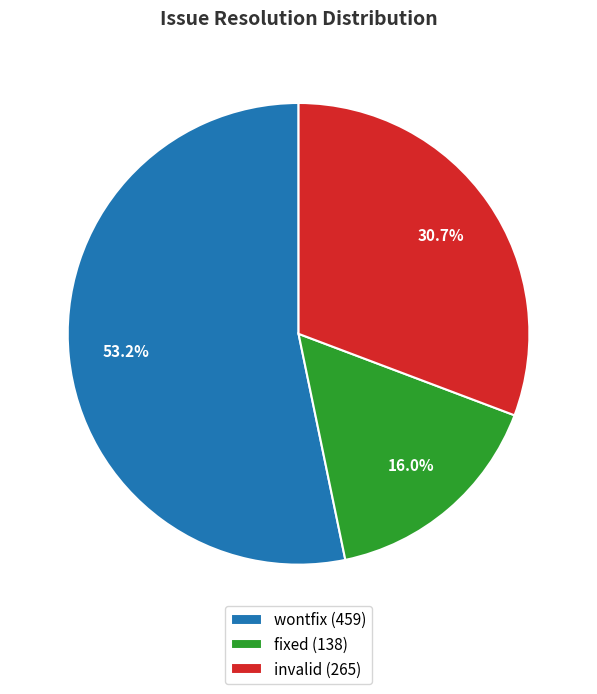

How many segments does this pie chart have?

3